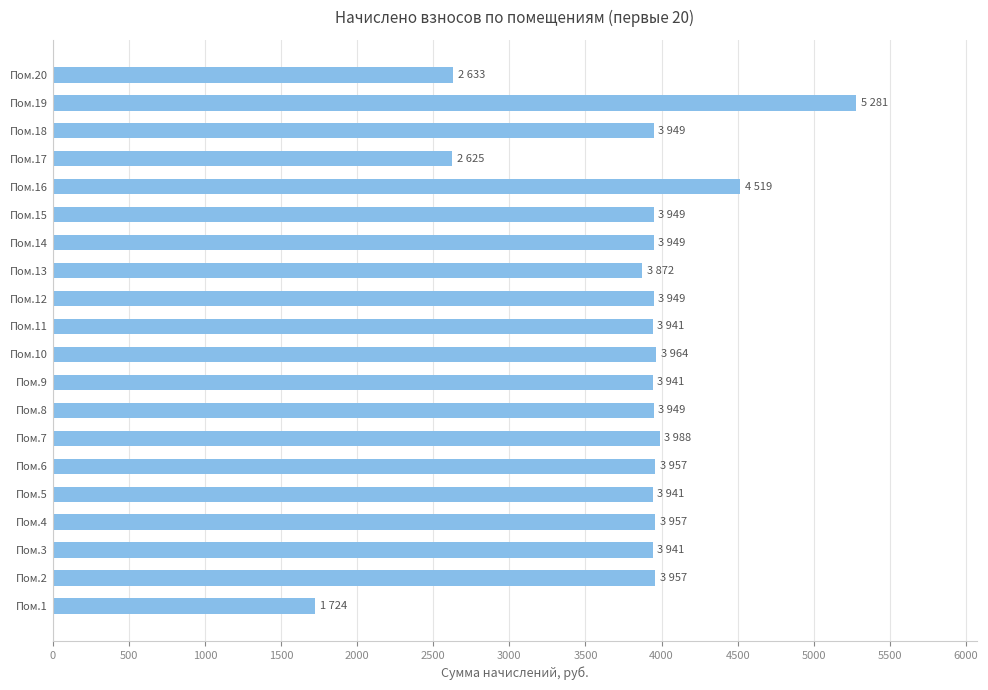

At which category does the chart reach its peak across all series?

Пом.19